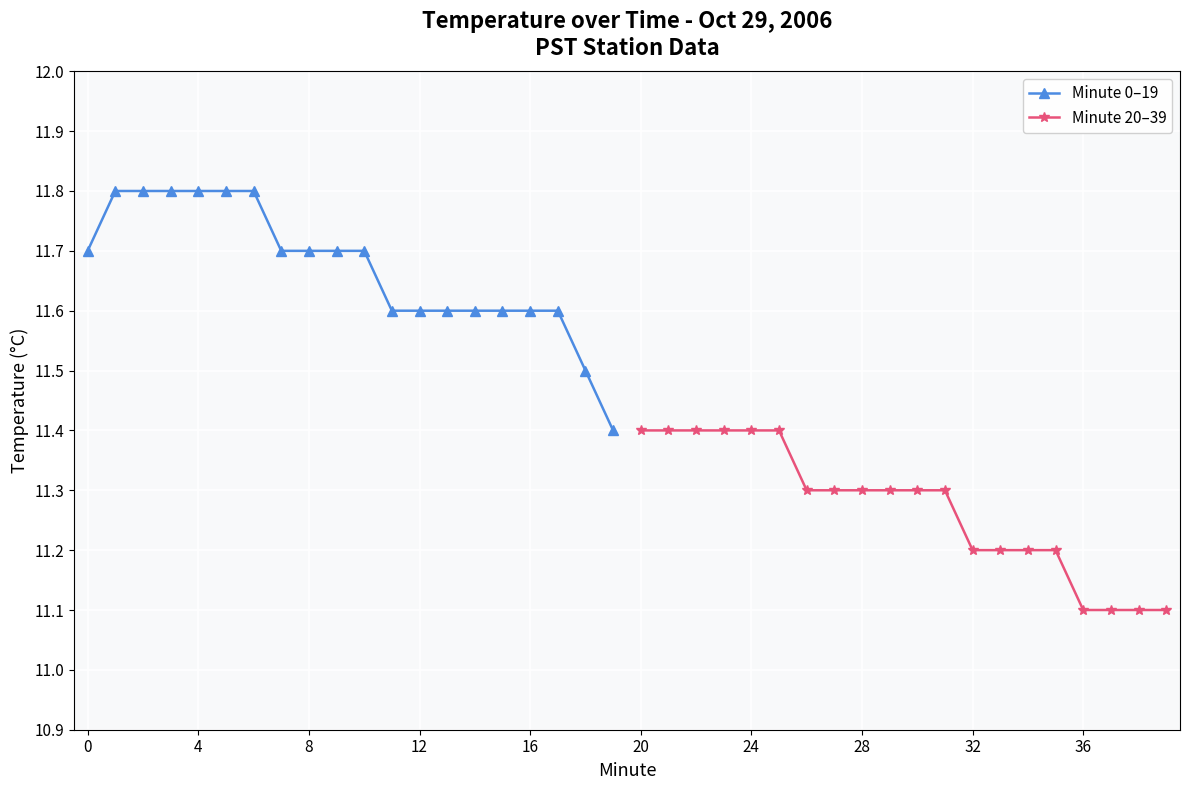

What is the minimum value for Minute 0–19?

11.4